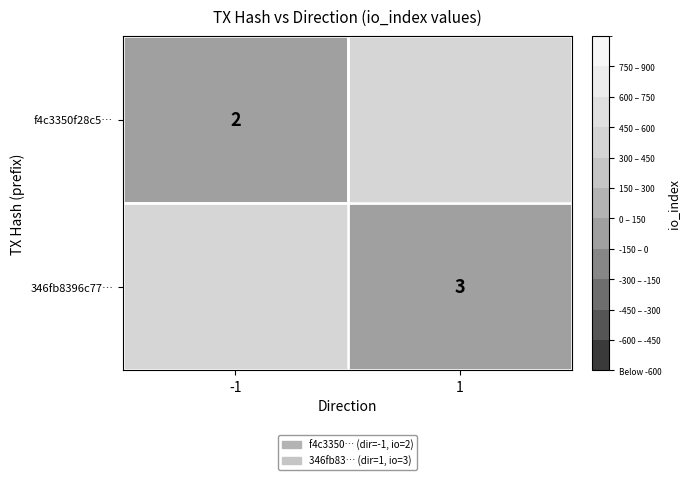

True or false: f4c3350f28c5… has a value of 1 at -1.

False